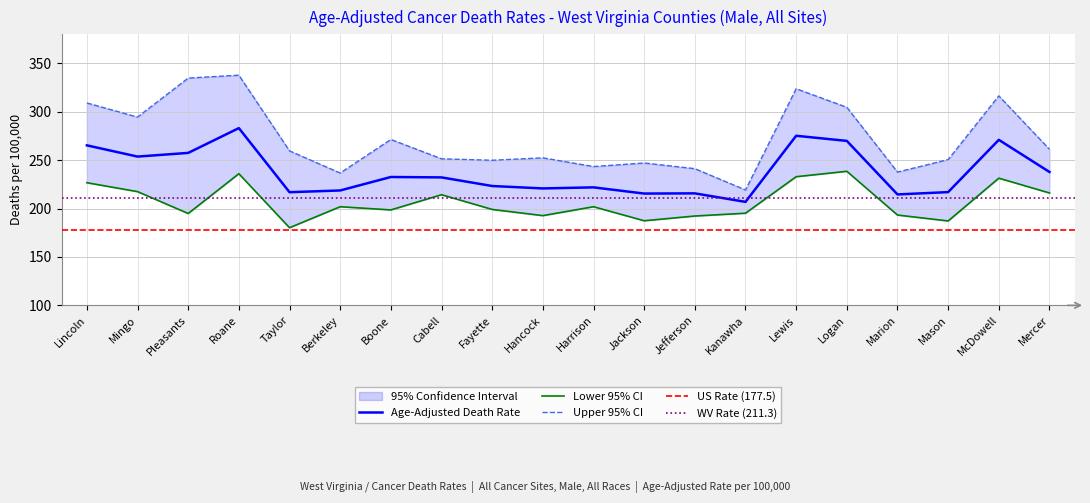

What is the sum of the Lower 95% CI values at Kanawha and Taylor?

375.4